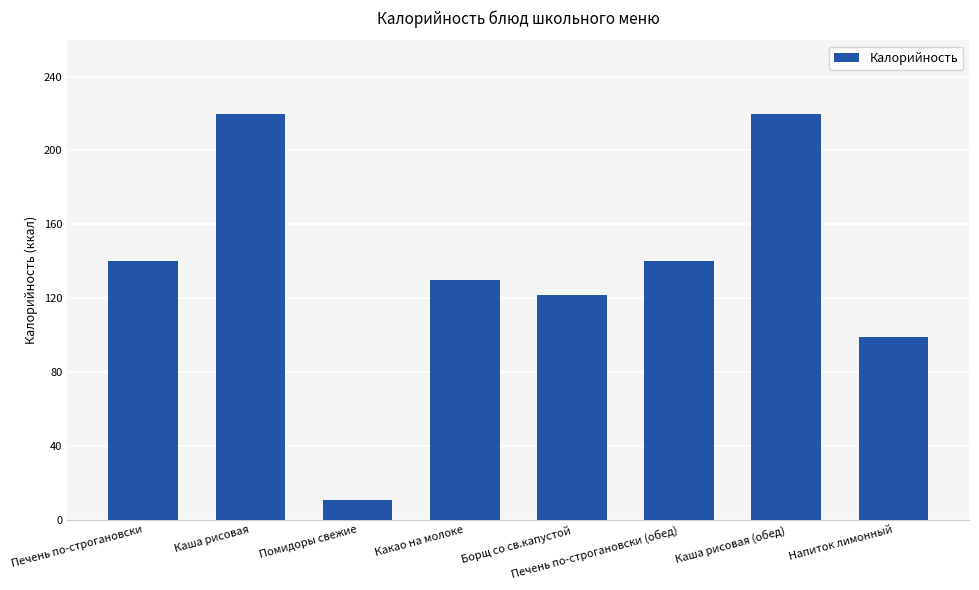

How many bars are there in total?

8